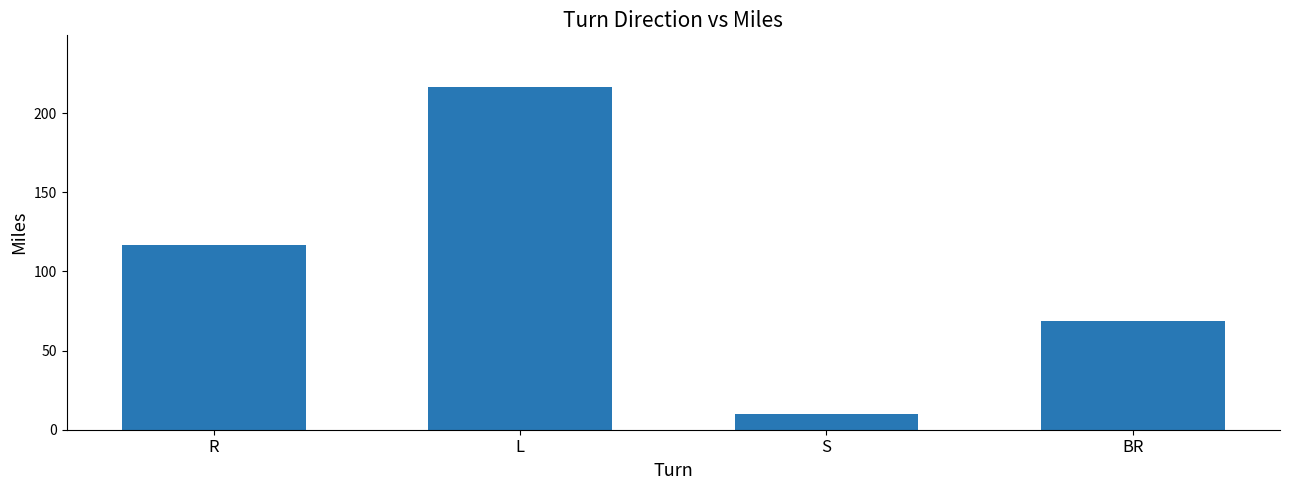

Rank the categories by value from lowest to highest.

S, BR, R, L